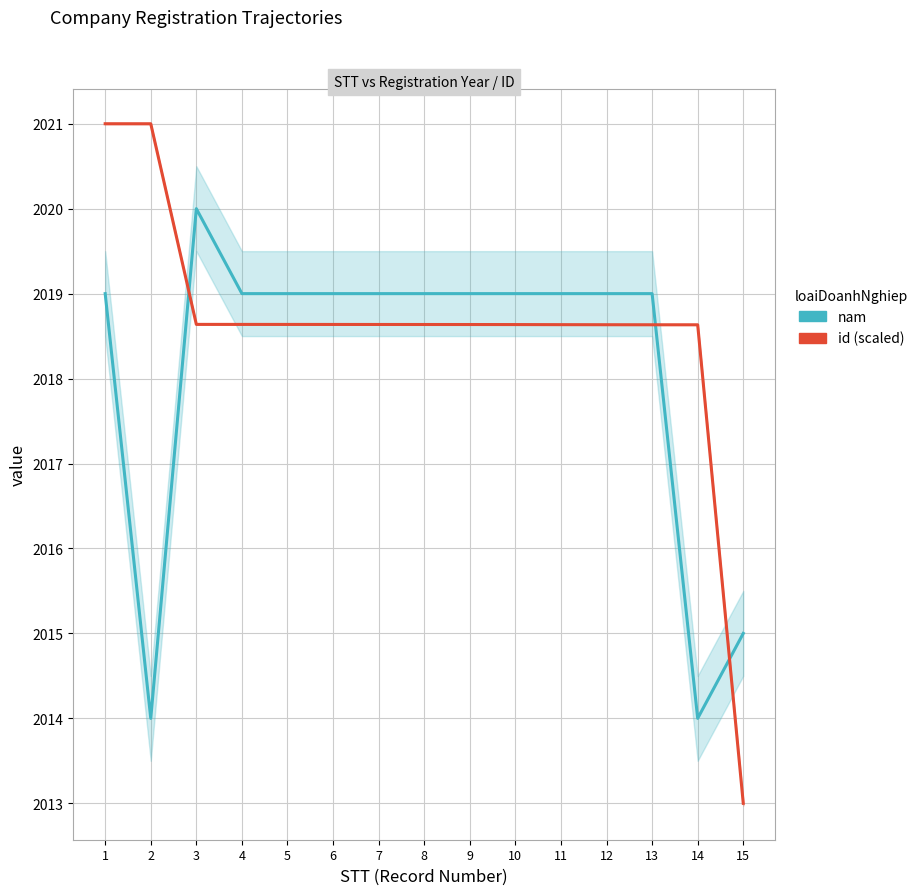

List the series in order of their overall mean, highest first.

id (scaled), nam